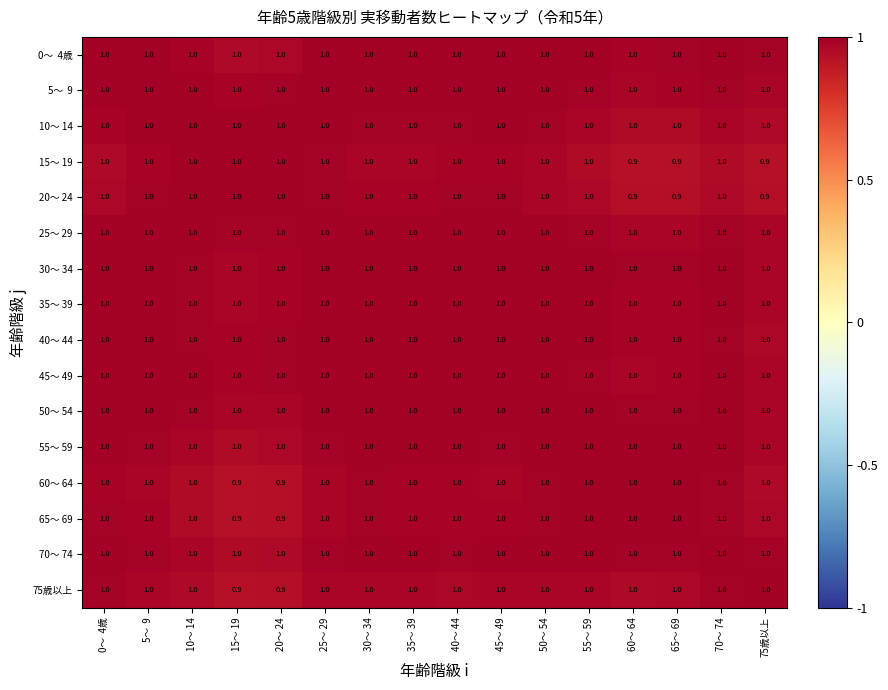

Read the 40～ 44 value at 15～ 19.

1.0